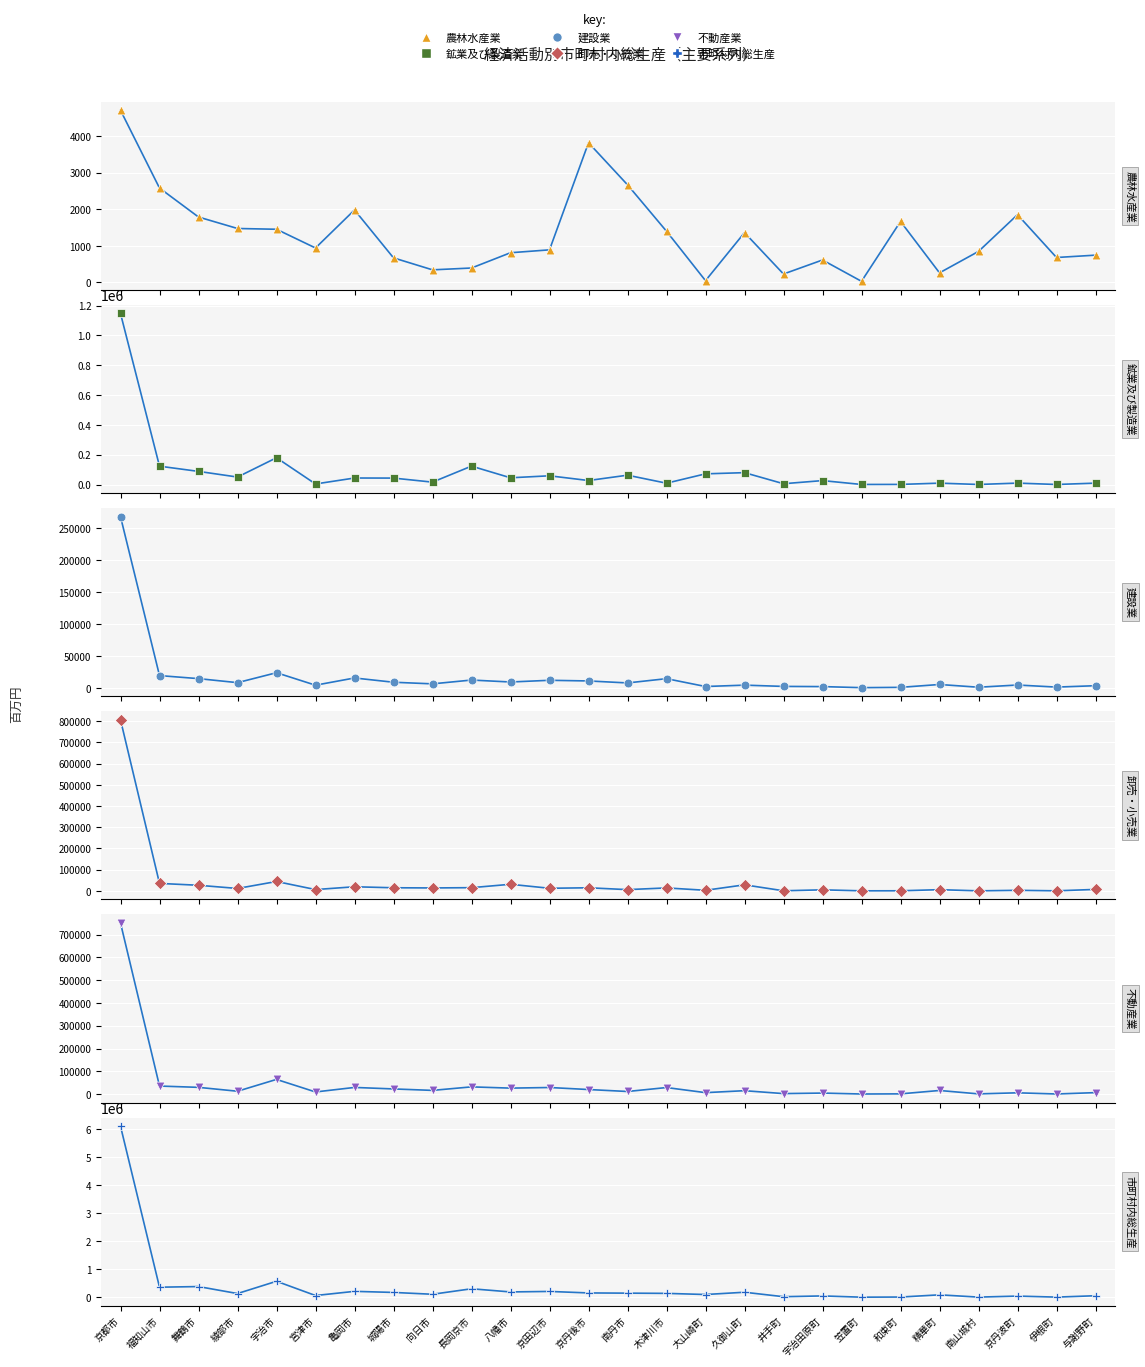

Which series has the largest Y range (max minus min)?

市町村内総生産